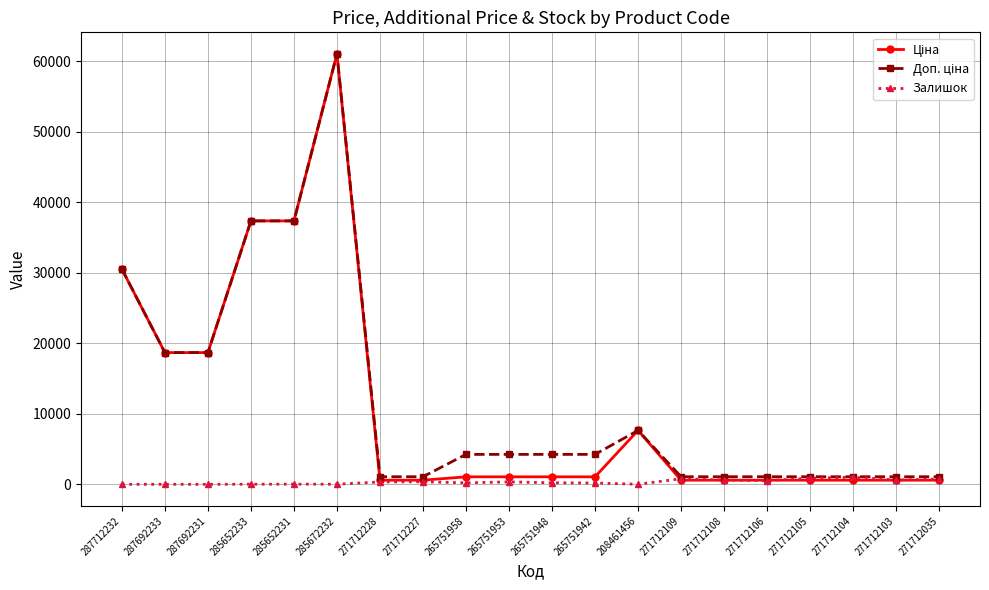

What is the maximum value shown in the chart?

61024.7